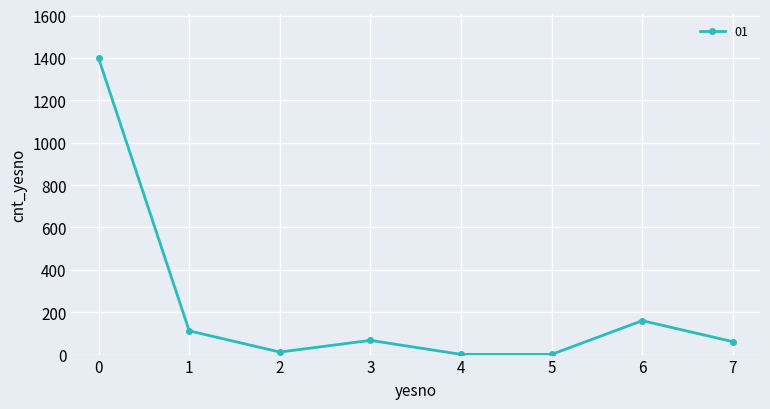

At which category does the data reach its first local peak?

3